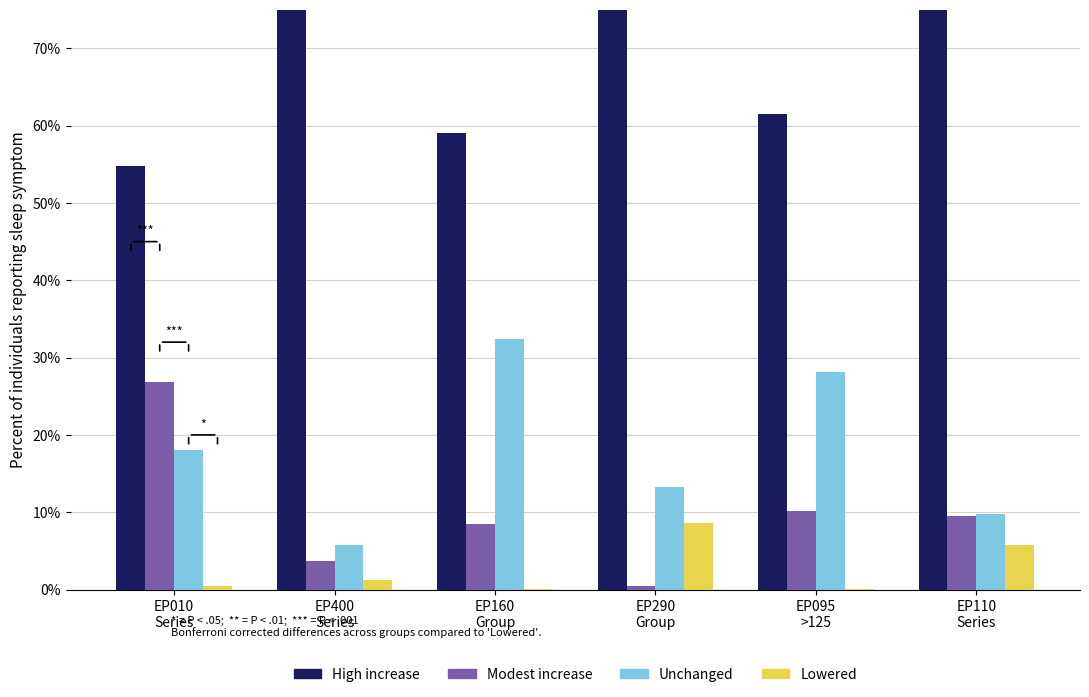

What is the maximum value for Modest increase?

26.8